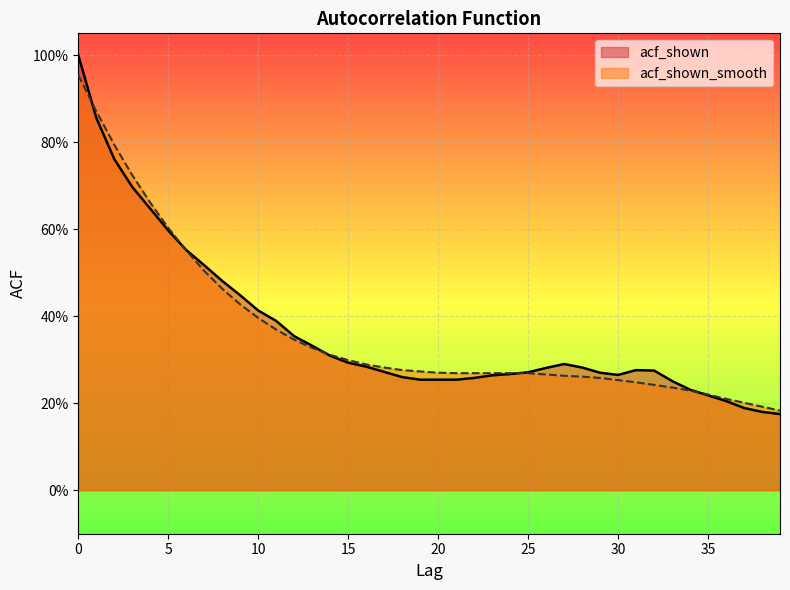

What is the difference between the acf_shown values at 19 and 4?

0.4